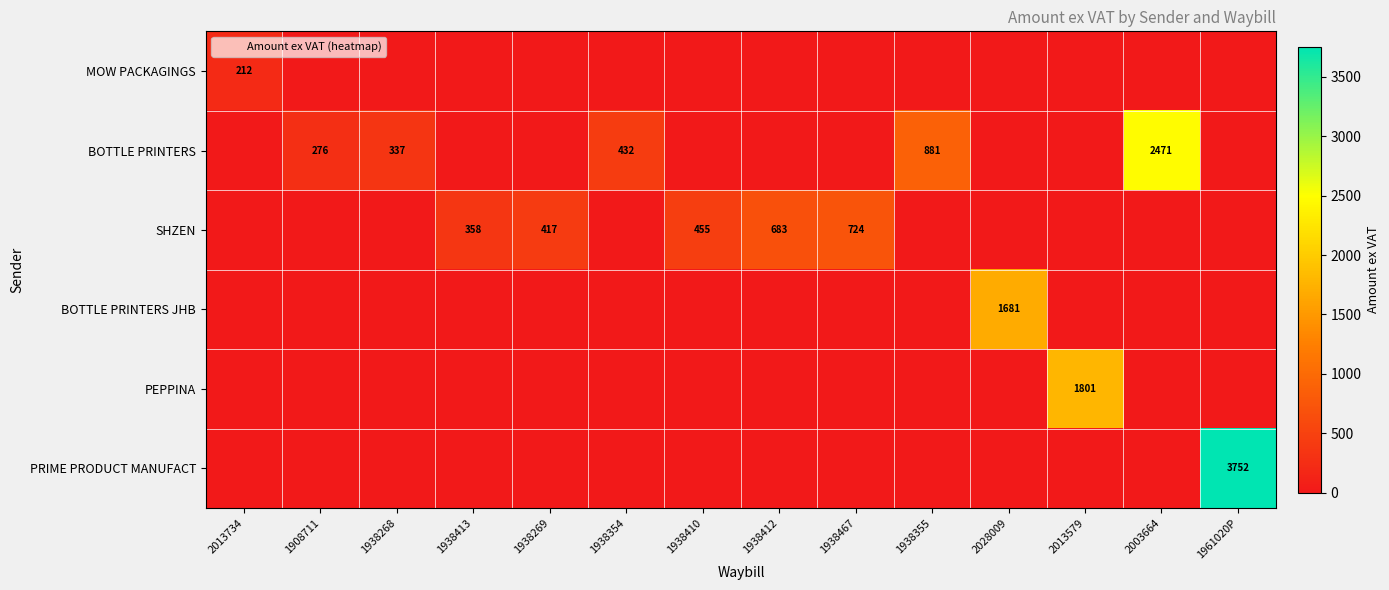

Which series changed the most between 1938269 and 1938410?

SHZEN